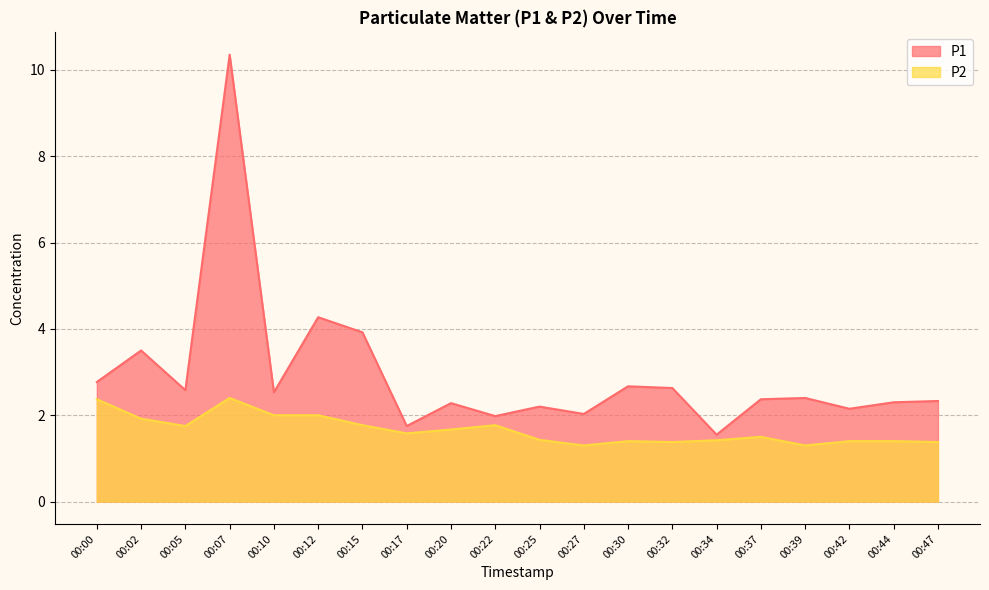

Reading right to left, transcribe all the data shown in this chart.

P1: 00:47=2.3	00:44=2.3	00:42=2.1	00:39=2.4	00:37=2.4	00:34=1.6	00:32=2.6	00:30=2.7	00:27=2.0	00:25=2.2	00:22=2.0	00:20=2.3	00:17=1.8	00:15=3.9	00:12=4.3	00:10=2.5	00:07=10.3	00:05=2.6	00:02=3.5	00:00=2.8
P2: 00:47=1.4	00:44=1.4	00:42=1.4	00:39=1.3	00:37=1.5	00:34=1.4	00:32=1.4	00:30=1.4	00:27=1.3	00:25=1.4	00:22=1.8	00:20=1.7	00:17=1.6	00:15=1.8	00:12=2.0	00:10=2.0	00:07=2.4	00:05=1.8	00:02=1.9	00:00=2.4